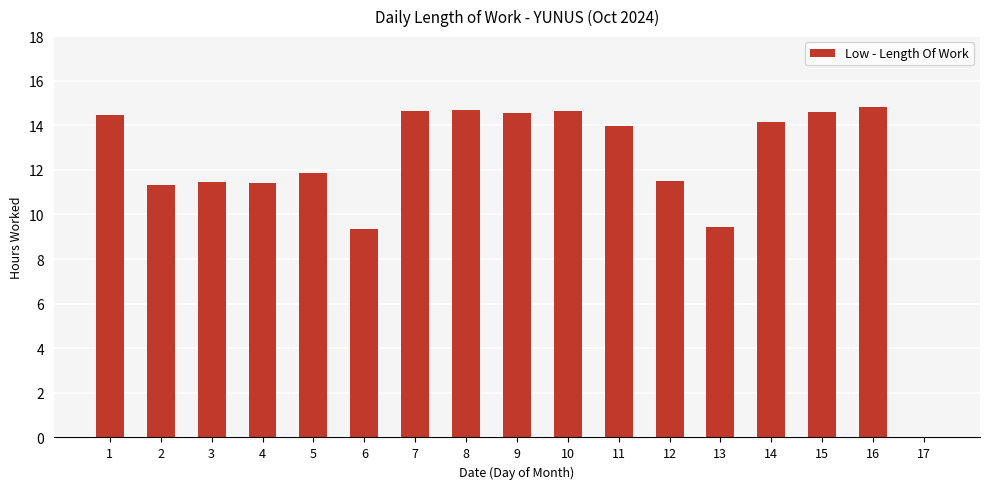

What is the maximum value shown in the chart?

14.8